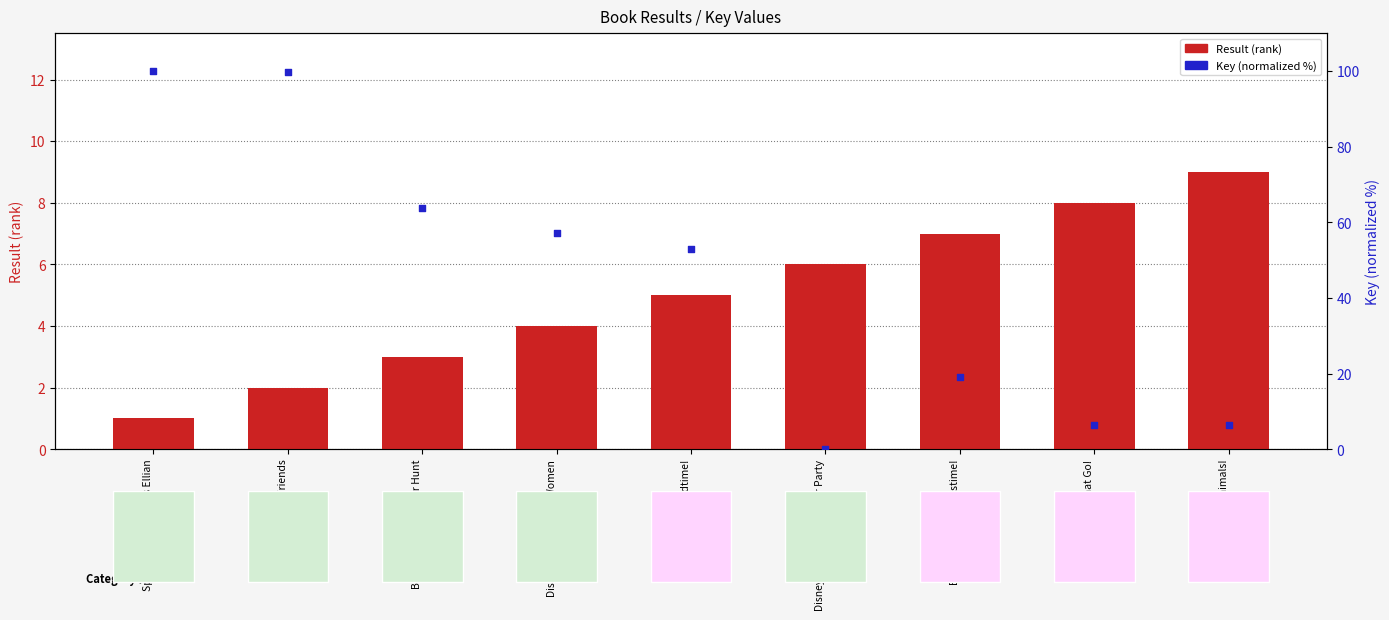

Which series has the largest total across all categories?

Key (normalized %)